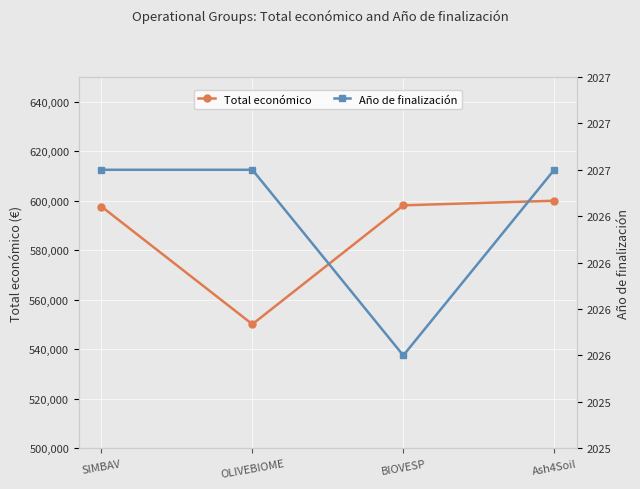

Is the value of Total económico at OLIVEBIOME greater than the value of Año de finalización at OLIVEBIOME?

Yes